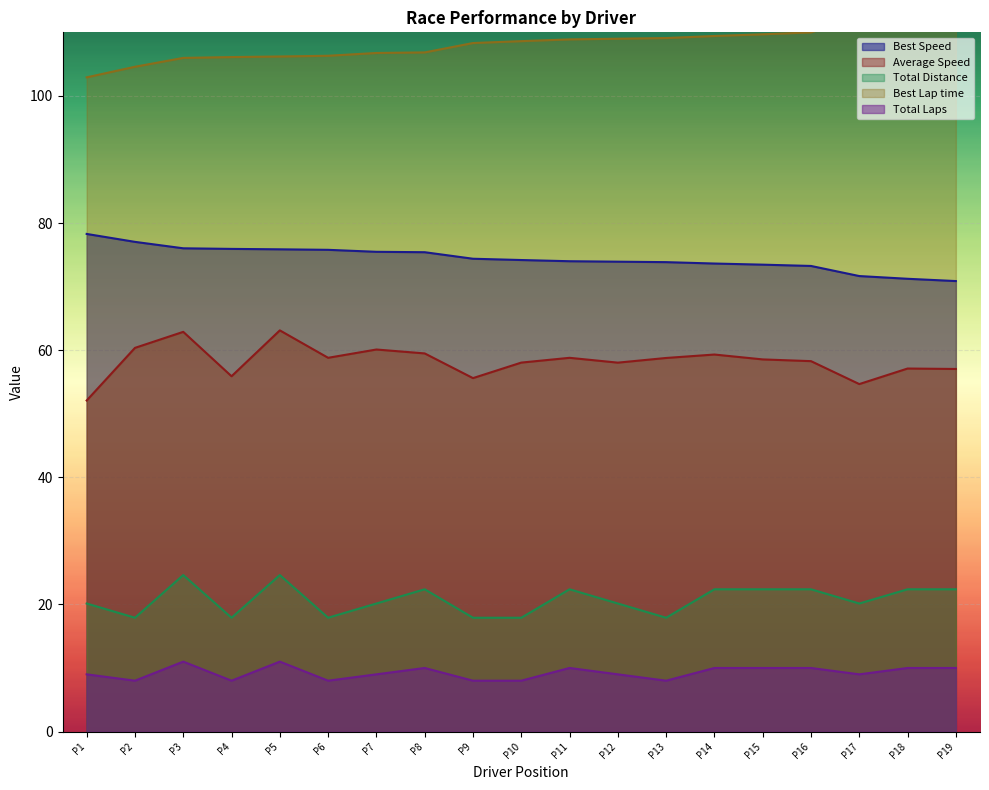

True or false: Best Speed and Total Distance intersect in this chart.

False